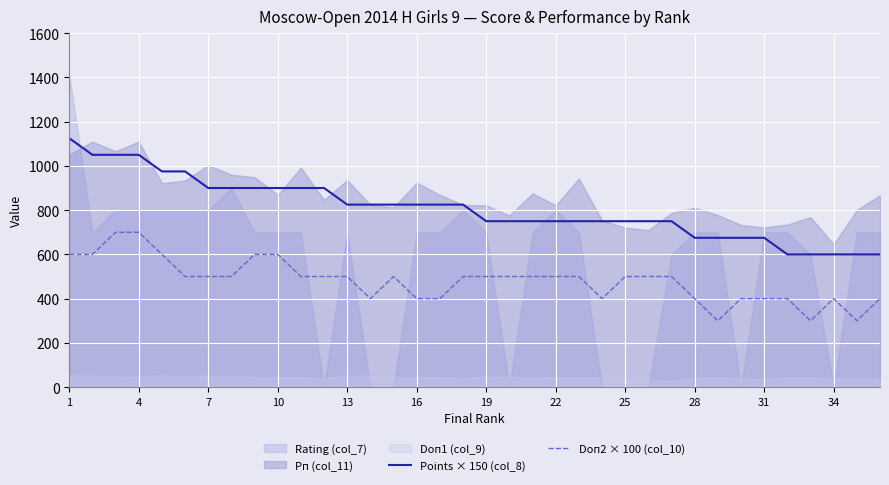

True or false: Points × 150 (col_8) and Doп2 × 100 (col_10) cross at least once.

False